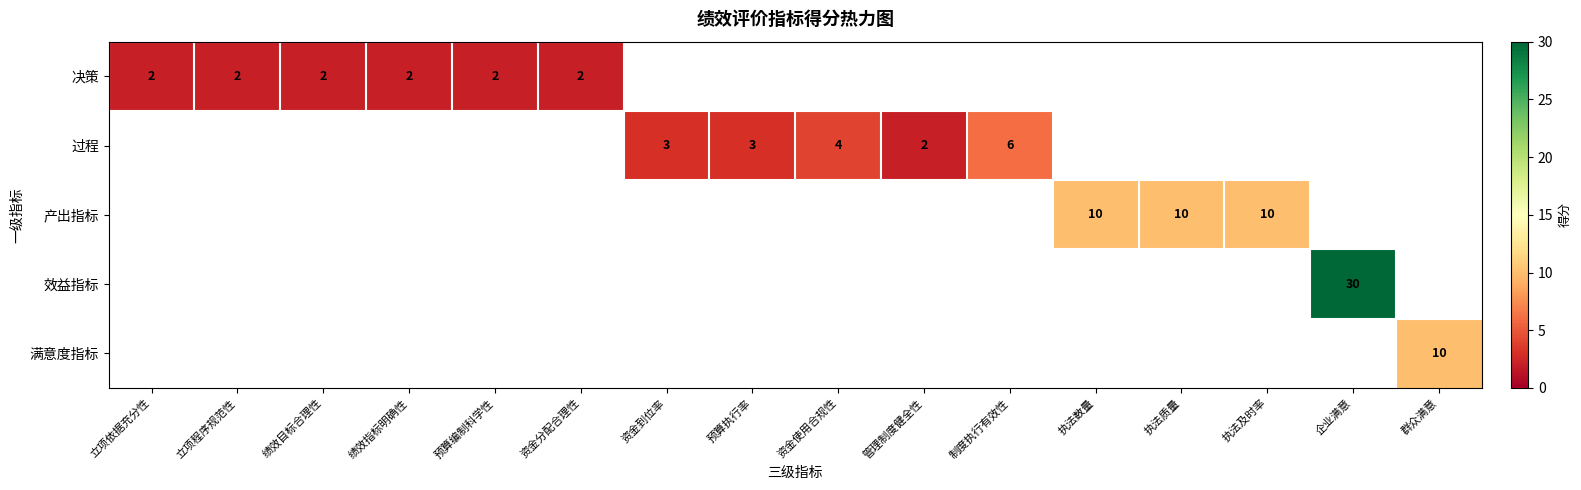

Is the value of row_0 at 预算编制科学性 greater than the value of row_4 at 企业满意?

No